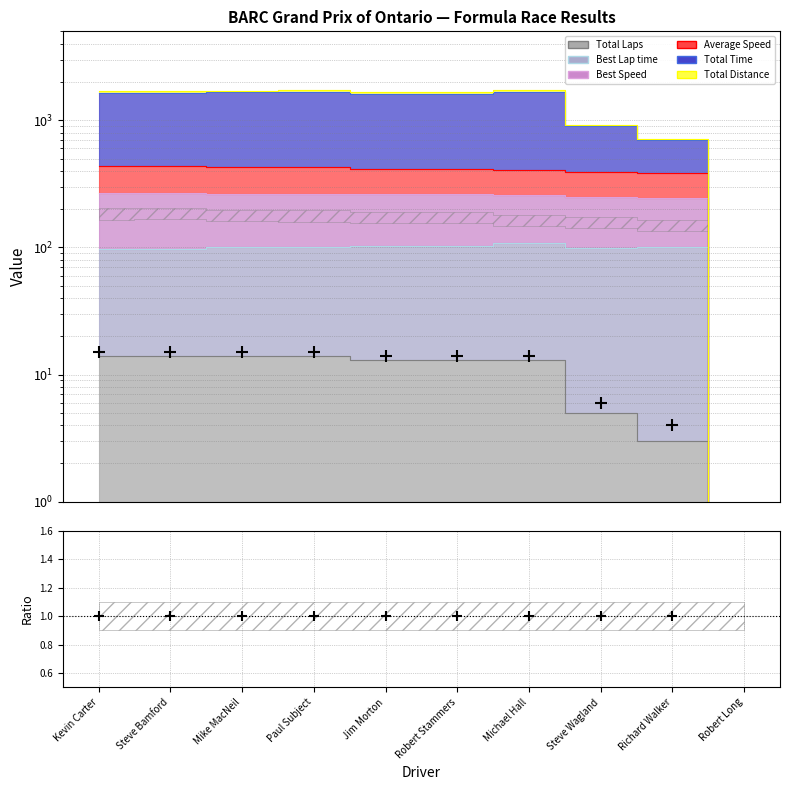

At which label does Best Lap time first exceed 101?

Paul Subject